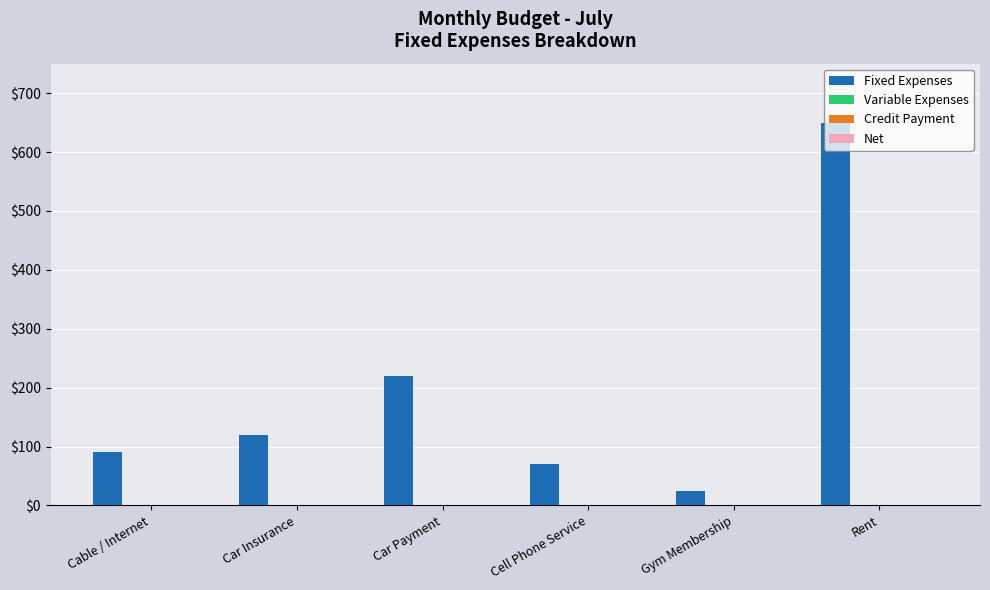

What is the sum of all values?

1174.8